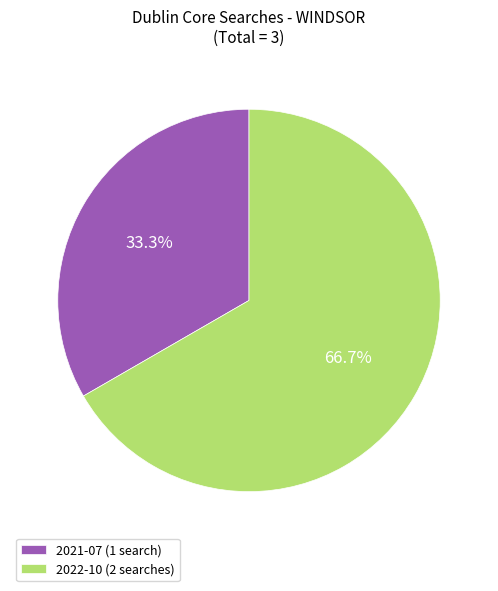

Between 2022-10 (2 searches) and 2021-07 (1 search), which is larger?

2022-10 (2 searches)